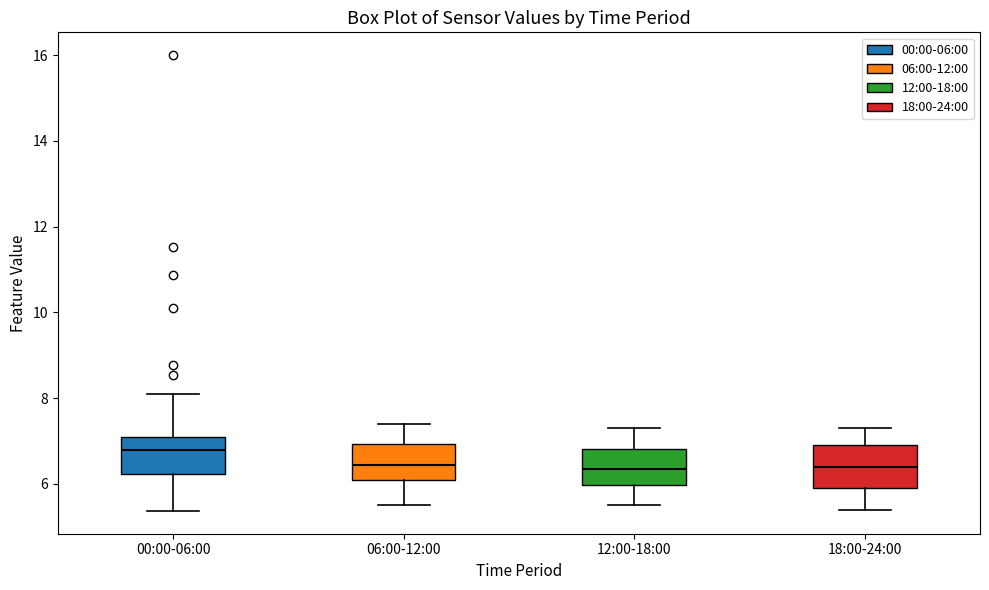

Reading left to right, transcribe this box plot: for each box, give where its median line is, the range the box spans, and where its two whiskers end, as read against the y-axis. The values are not printed on the chart, so give them approximately, as read against the axis.

00:00-06:00: median 6.8, box 6.2 to 7.2, whiskers 5.4 to 8.2
06:00-12:00: median 6.4, box 6.2 to 7.0, whiskers 5.6 to 7.4
12:00-18:00: median 6.4, box 6.0 to 6.8, whiskers 5.6 to 7.4
18:00-24:00: median 6.4, box 6.0 to 7.0, whiskers 5.4 to 7.4